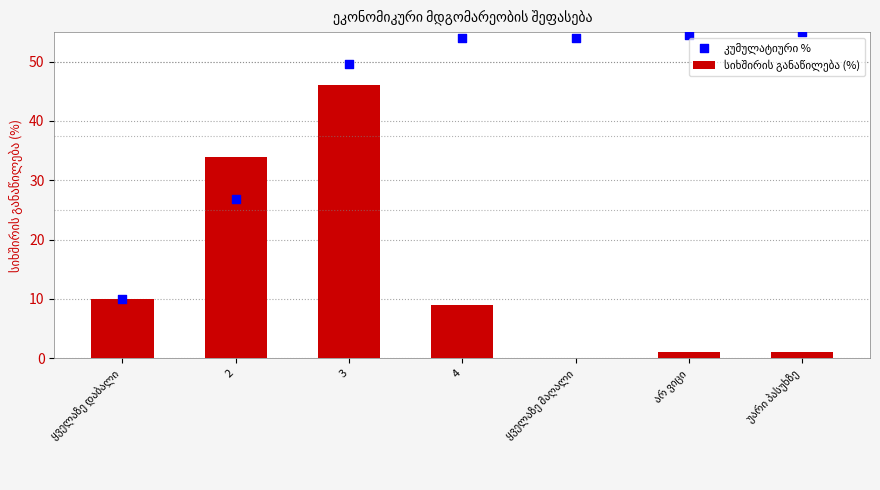

Which series has the widest spread of Y values?

სიხშირის განაწილება (%)